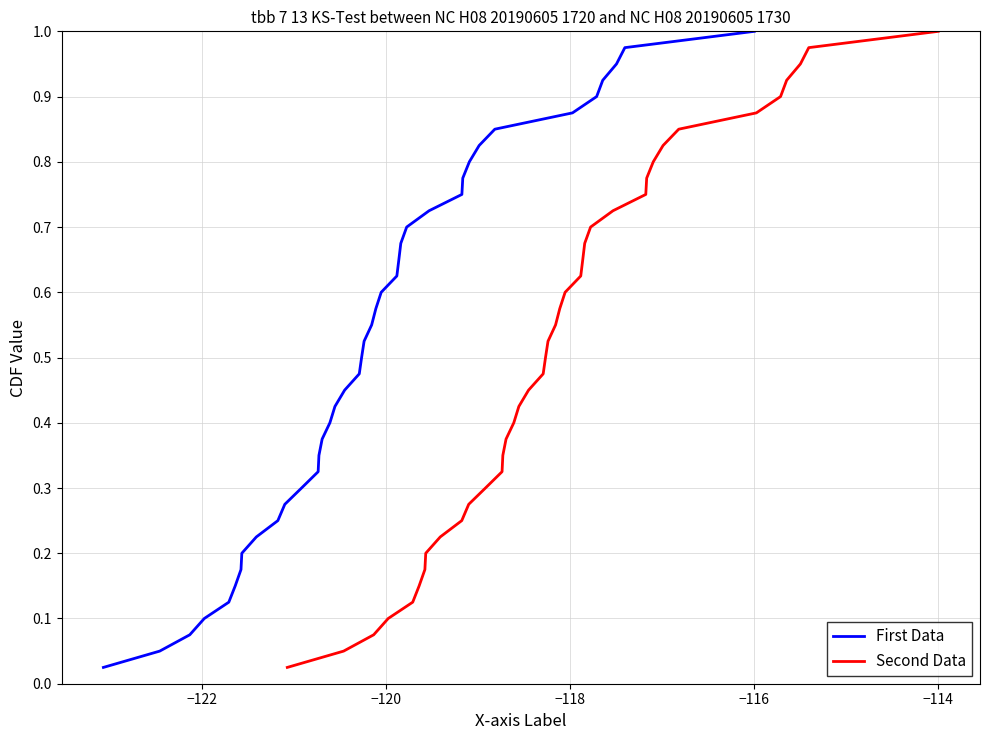

The value of Second Data at 37 is 0.4. True or false?

False